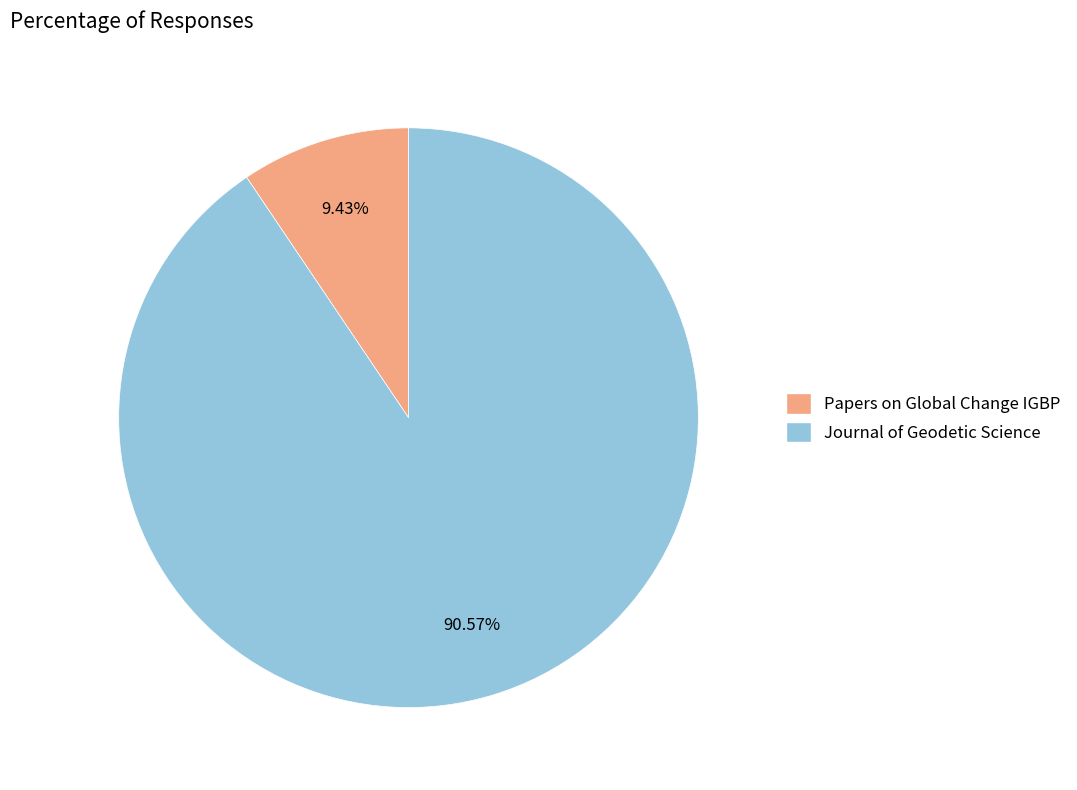

Which category has the biggest portion of the pie?

Journal of Geodetic Science